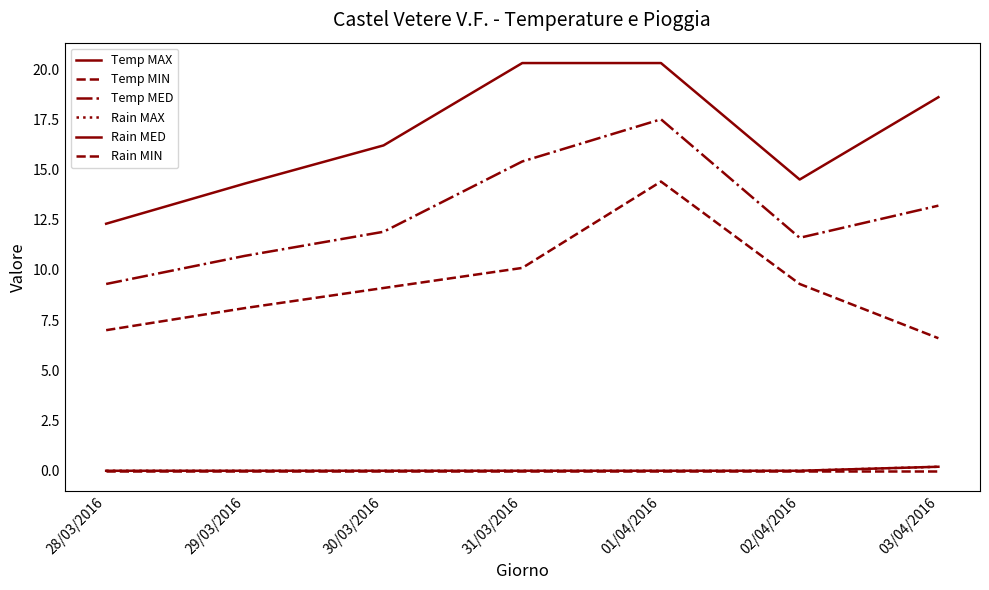

What is the label of the 4th point from the left?

31/03/2016